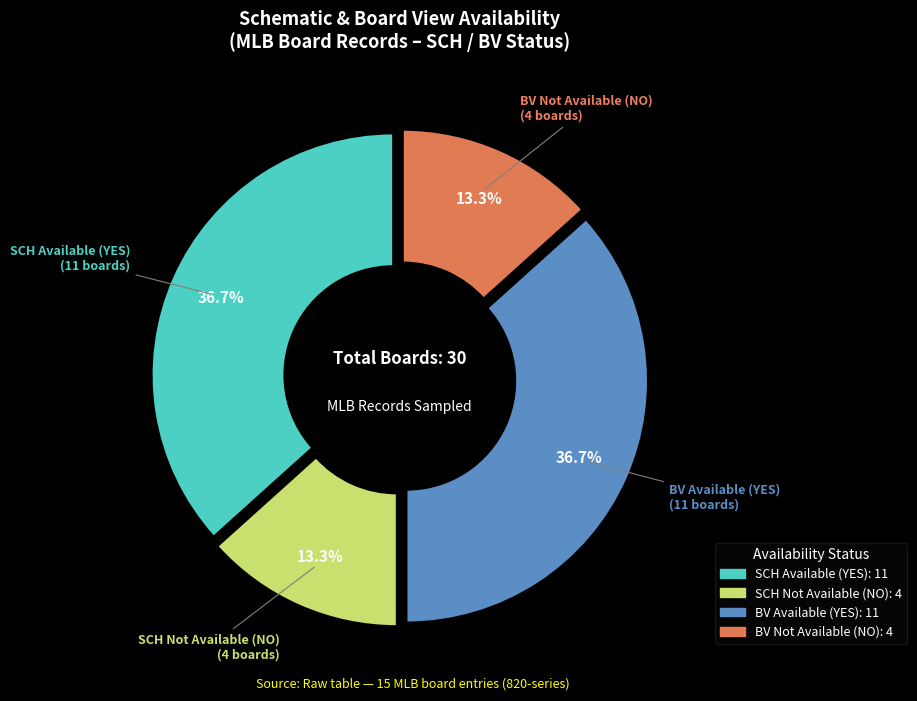

Is there any slice that represents more than half of the pie?

No